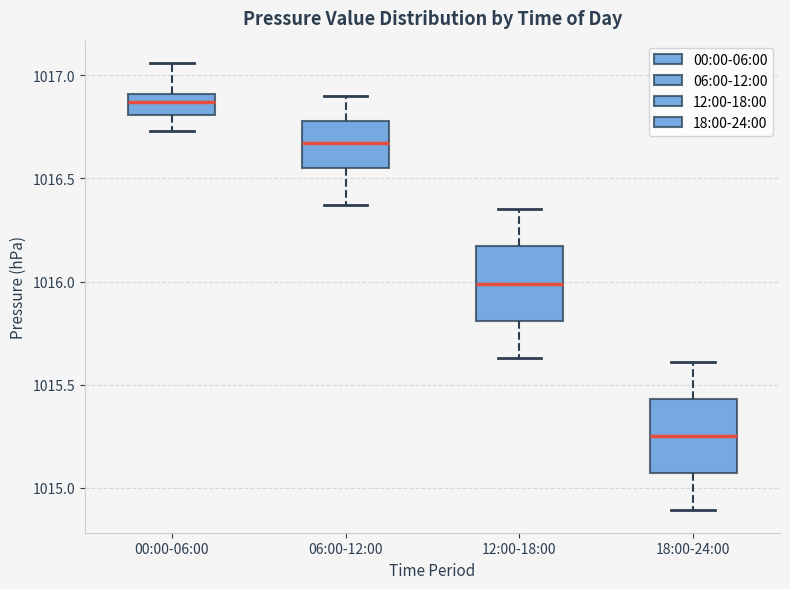

Where does the median line of the box for 12:00-18:00 sit on the y-axis? The values are not printed on the chart, so give them approximately, as read against the axis.

1016.00